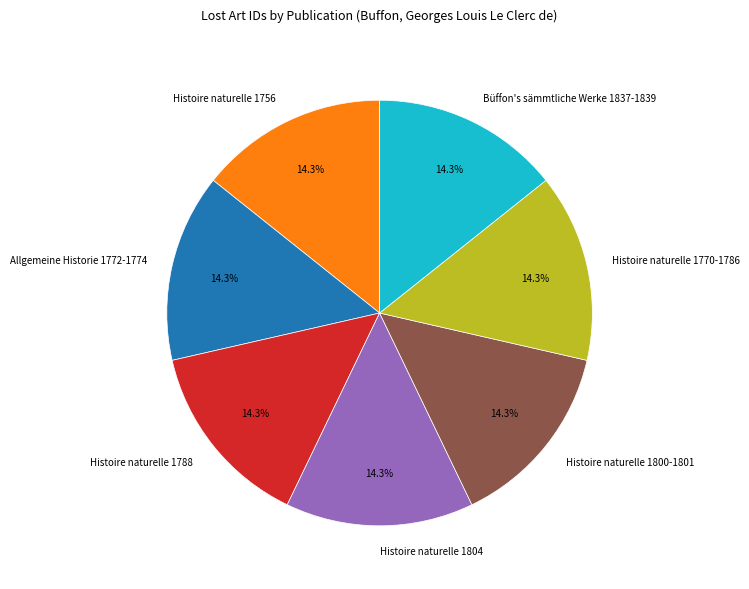

Does Histoire naturelle 1800-1801 represent more than half of the total?

No